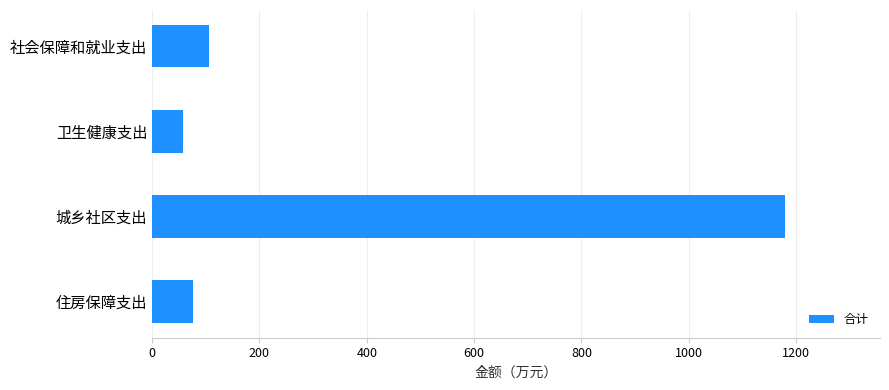

Reading top to bottom, transcribe all the data shown in this chart.

社会保障和就业支出=106.5	卫生健康支出=57.9	城乡社区支出=1179.3	住房保障支出=76.3